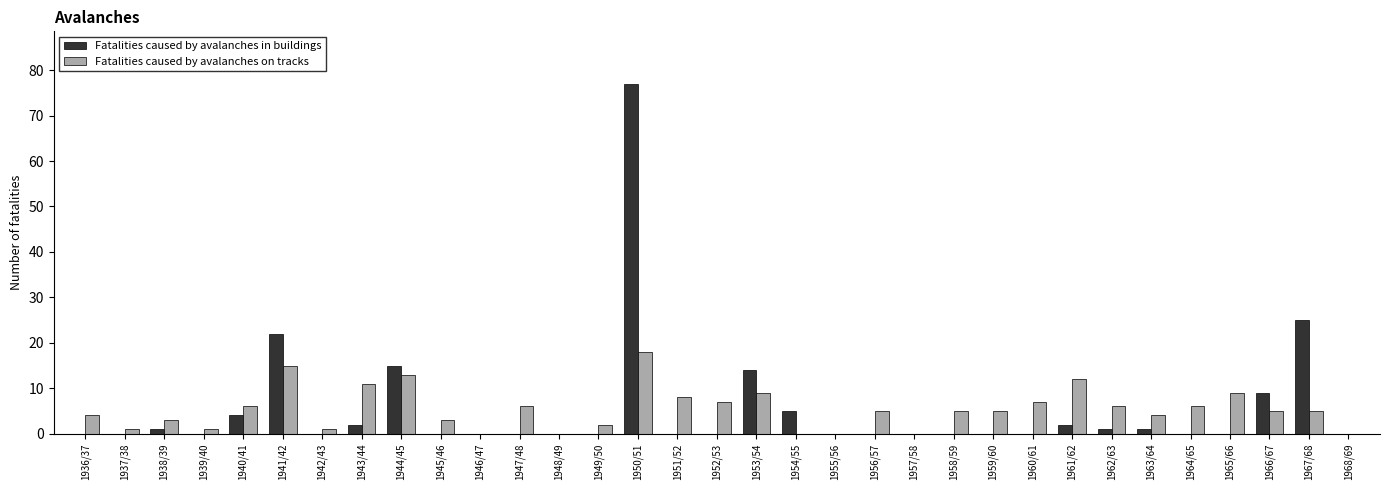

At which category is the sum across all series the highest?

1950/51